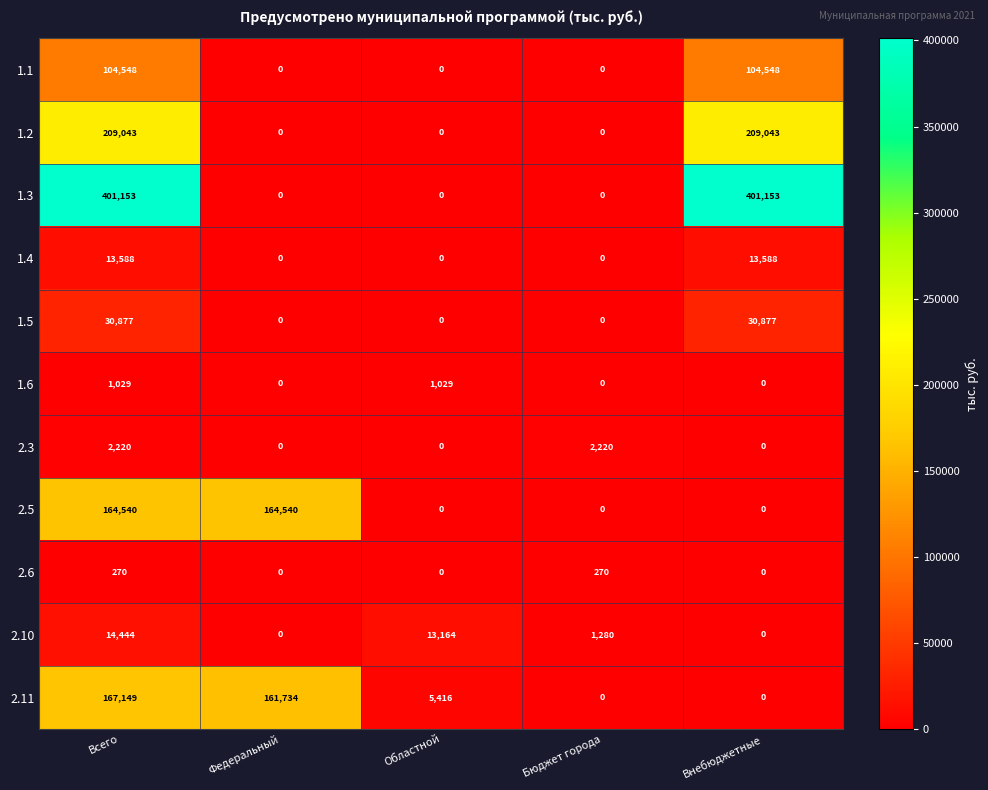

What is the difference between the highest and lowest values at Внебюджетные?

401153